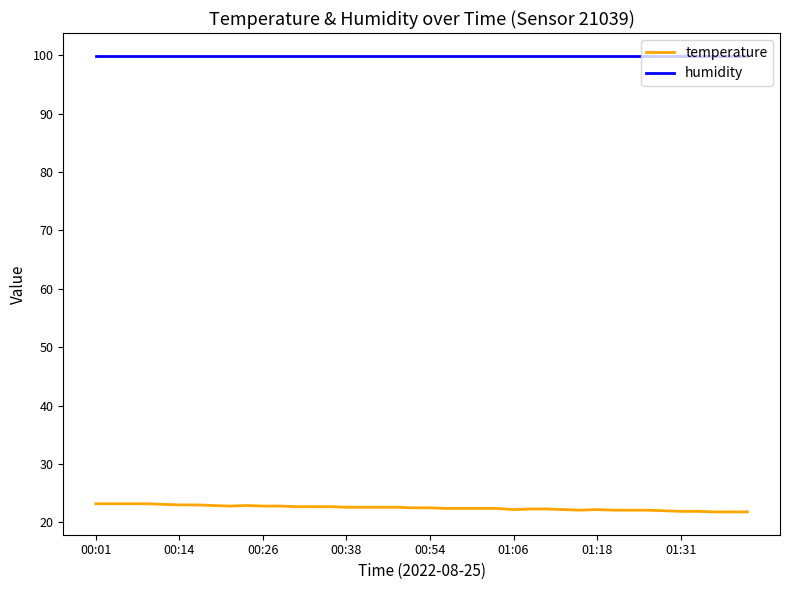

Which series has the largest range (max minus min)?

temperature